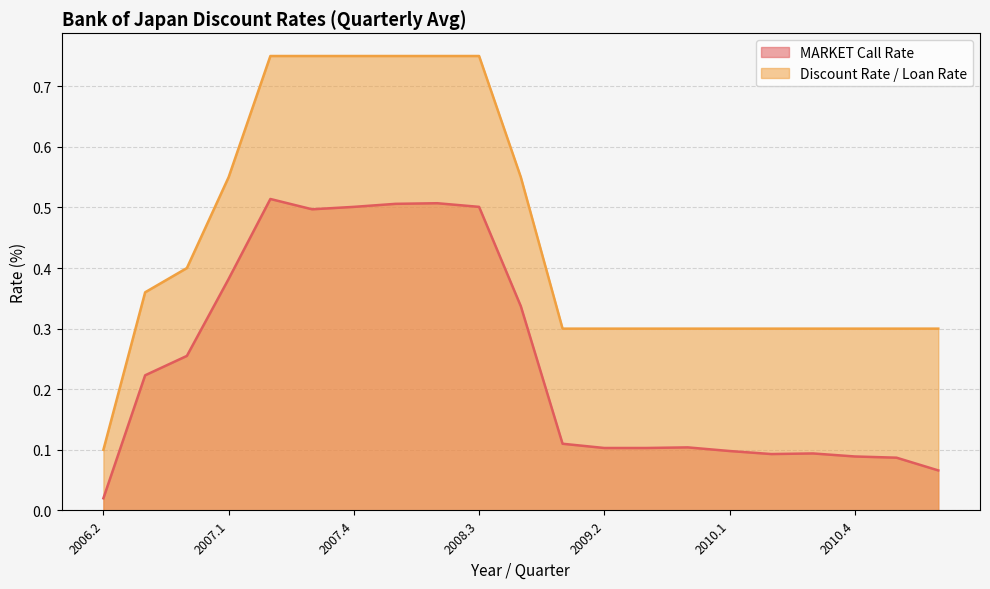

Which category has the highest value in the MARKET Call Rate series?

2007.2